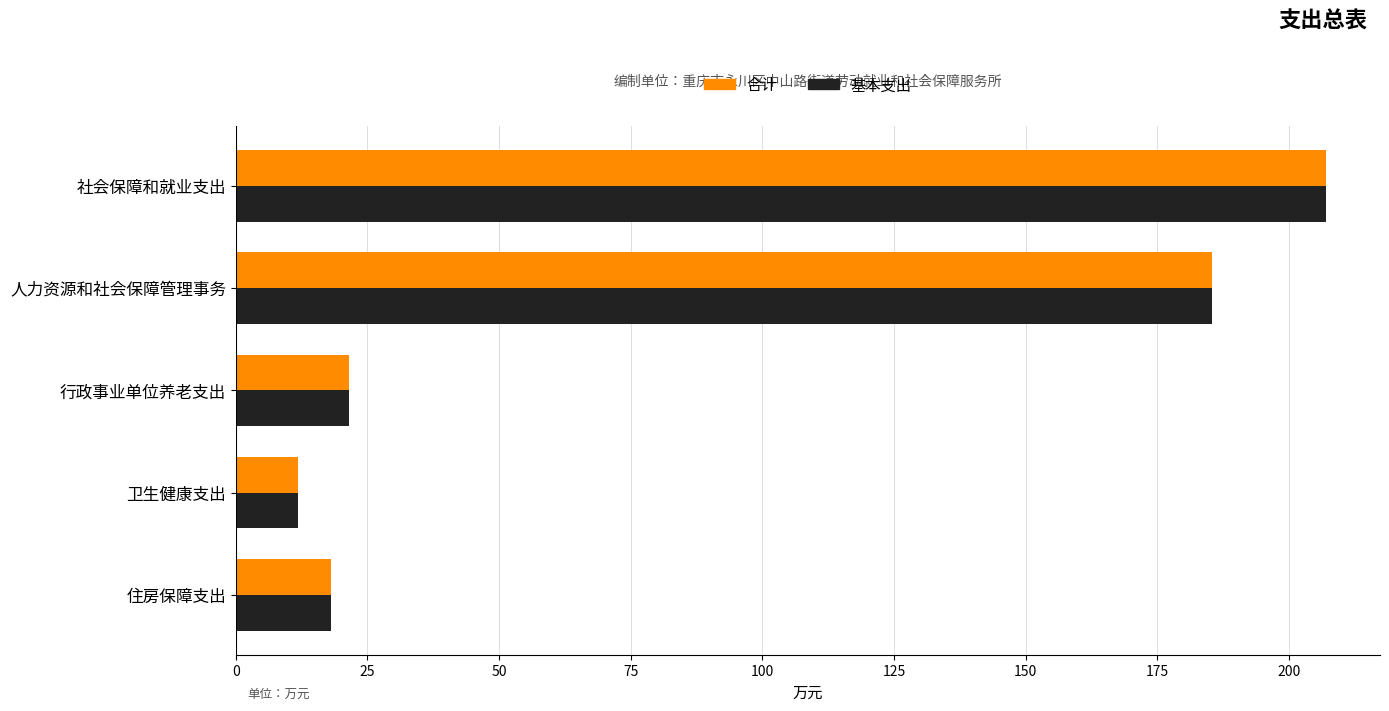

How many distinct data groups are displayed?

2